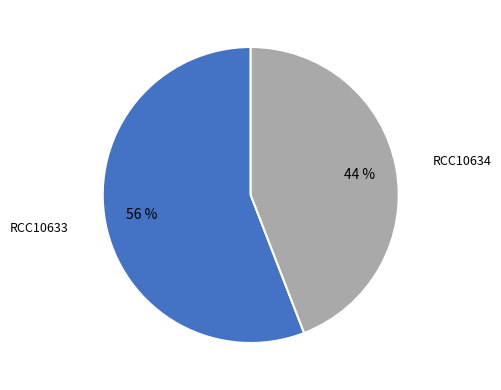

Is there any slice that represents more than half of the pie?

Yes